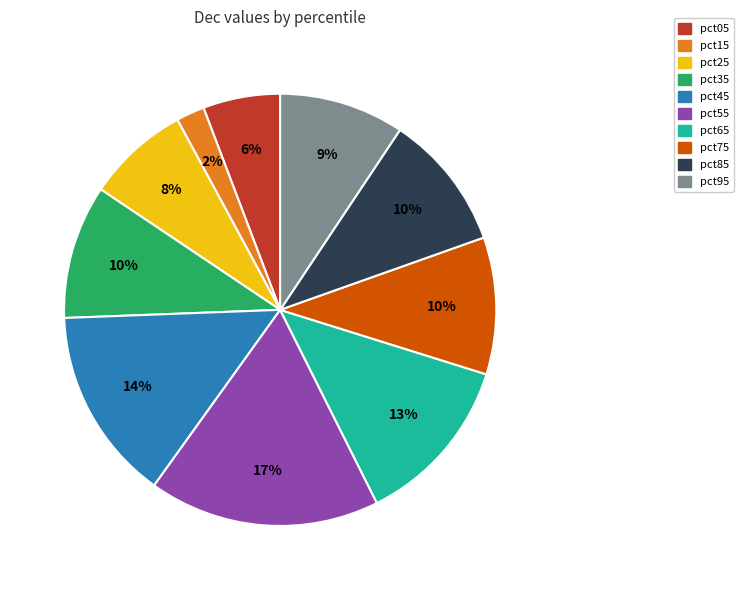

To the nearest percent, what is the difference between the pct75 and pct55 slice percentages?

7%